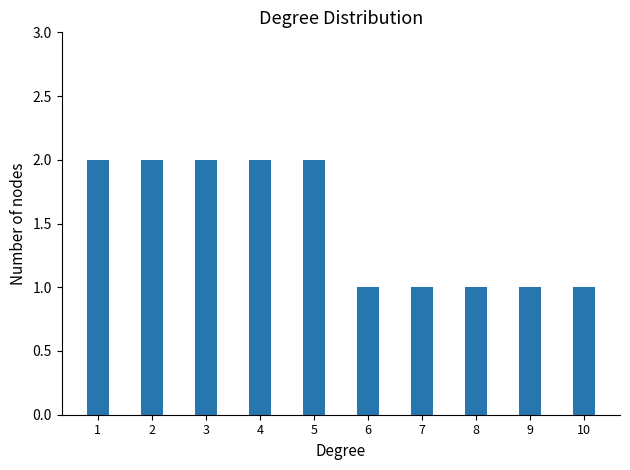

How many bars are there in total?

10